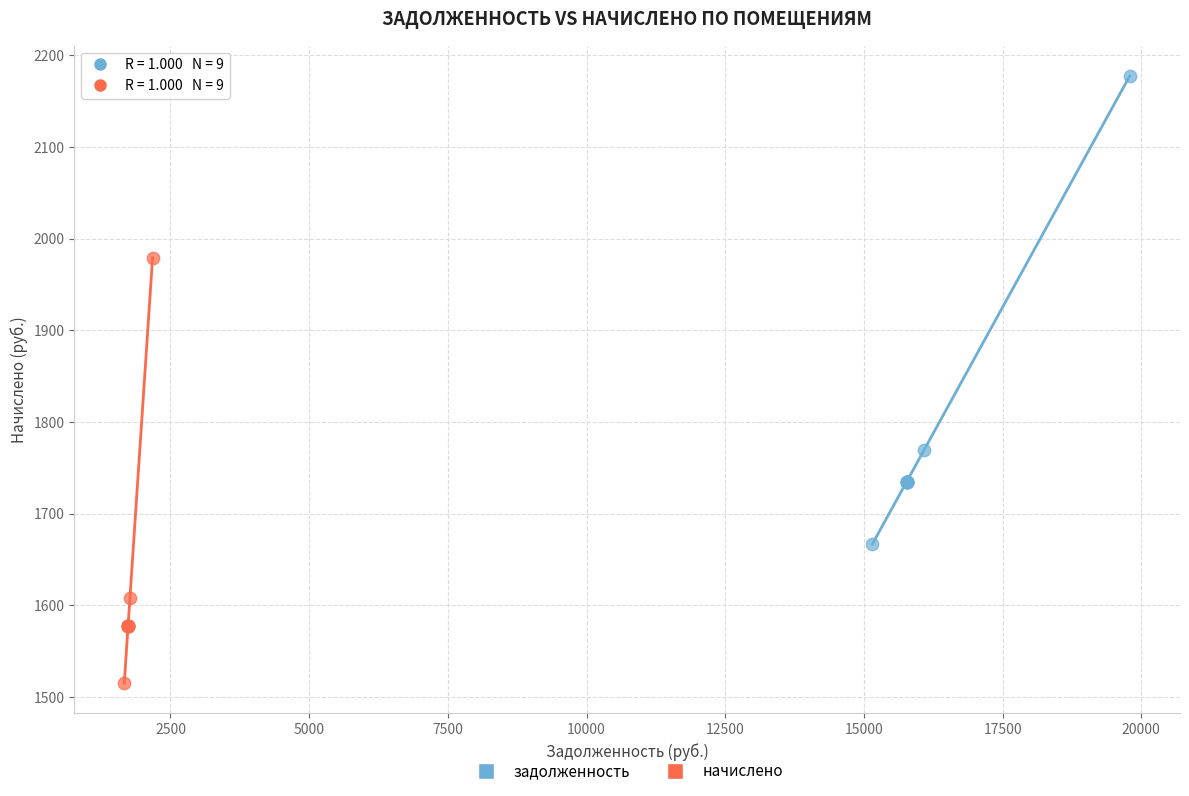

What are all the series names shown in the legend?

задолженность, начислено